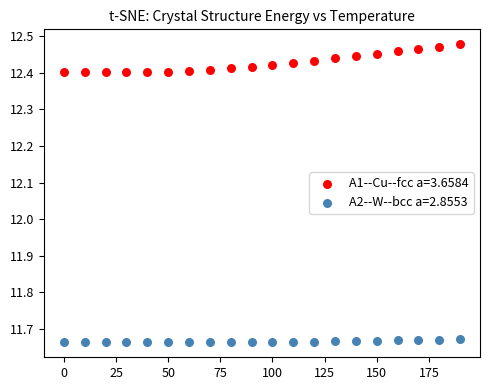

Across all data points, what is the range of Y values (max minus min)?

0.8